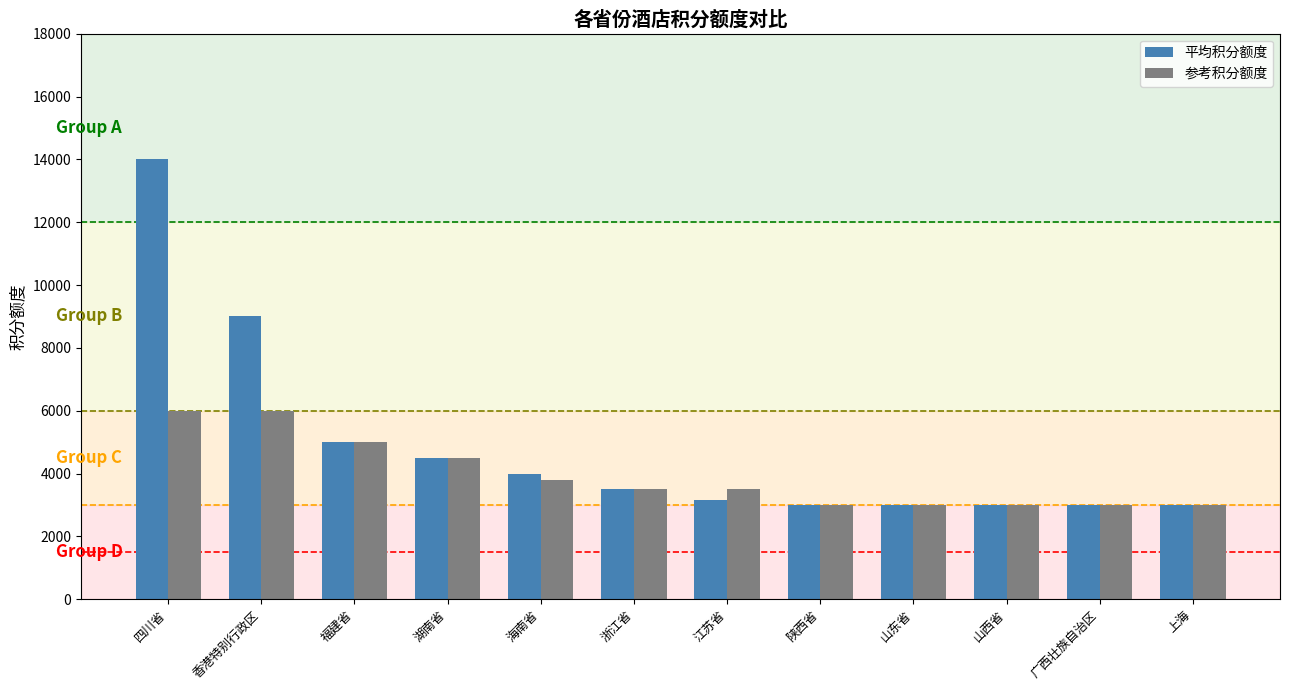

At which label is 参考积分额度 closest to 4500?

湖南省